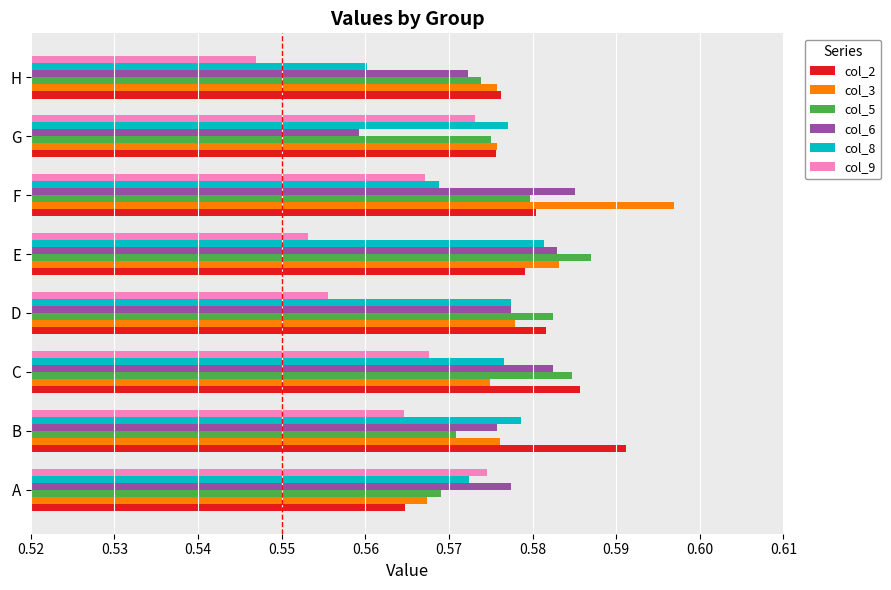

What is the sum of the col_3 values at H and F?

1.2